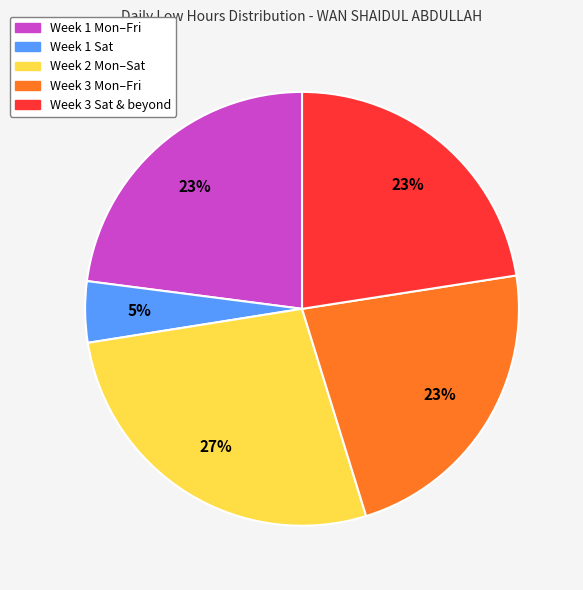

To the nearest percent, what is the average slice percentage?

20%